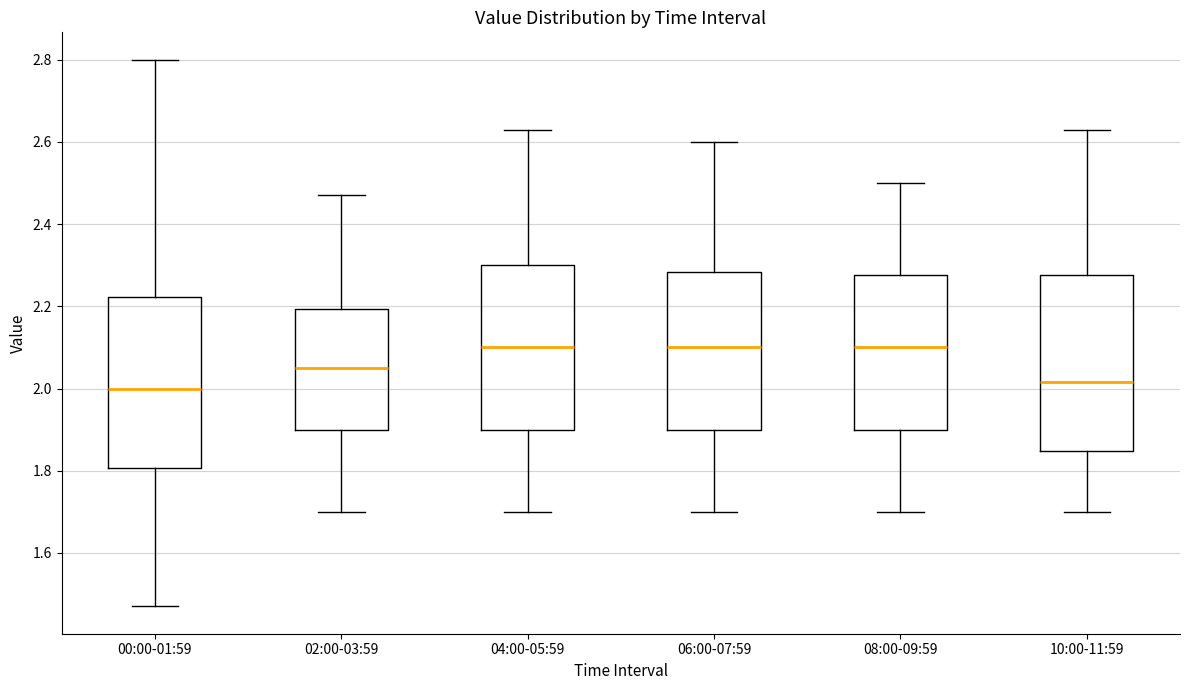

Reading left to right, read every box against the y-axis: the position of its median line, the range the box covers, and the ends of its whiskers. The values are not printed on the chart, so give them approximately, as read against the axis.

00:00-01:59: median 2.00, box 1.80 to 2.22, whiskers 1.48 to 2.80
02:00-03:59: median 2.06, box 1.90 to 2.20, whiskers 1.70 to 2.48
04:00-05:59: median 2.10, box 1.90 to 2.30, whiskers 1.70 to 2.64
06:00-07:59: median 2.10, box 1.90 to 2.28, whiskers 1.70 to 2.60
08:00-09:59: median 2.10, box 1.90 to 2.28, whiskers 1.70 to 2.50
10:00-11:59: median 2.02, box 1.84 to 2.28, whiskers 1.70 to 2.64